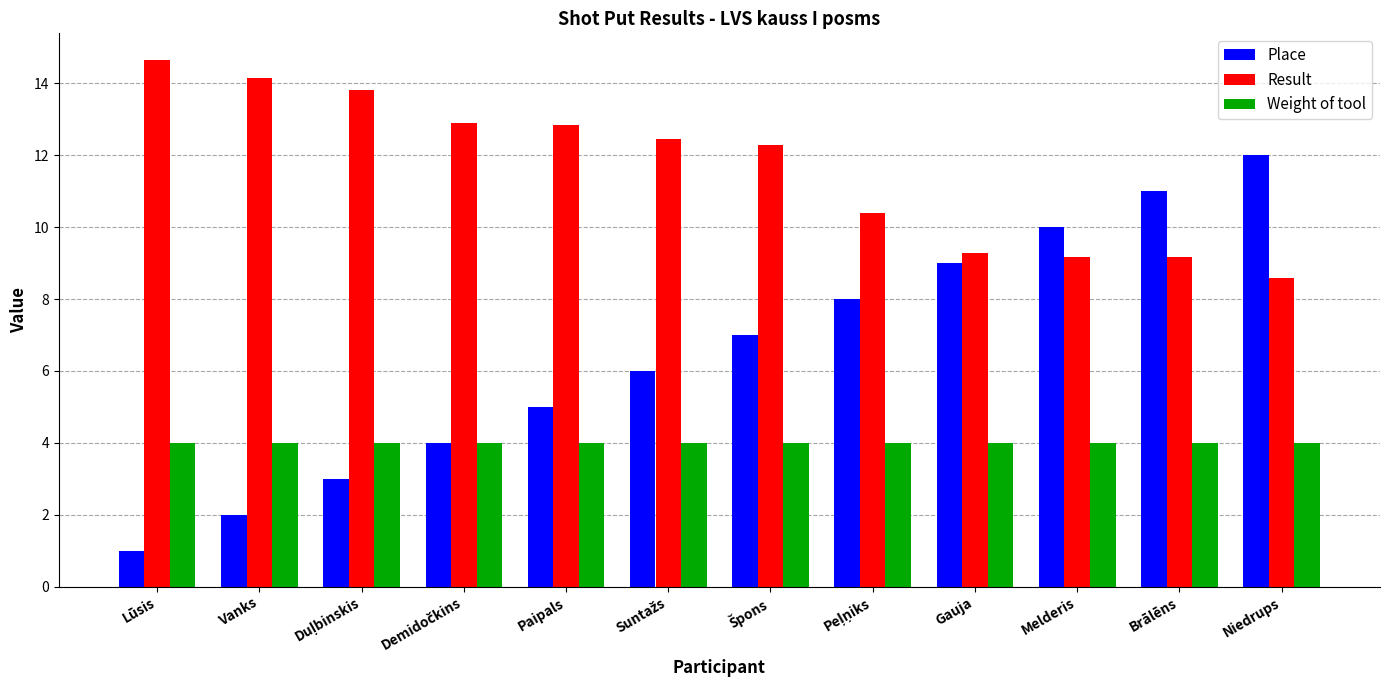

Is it true that Weight of tool equals 4.0 at Melderis?

True